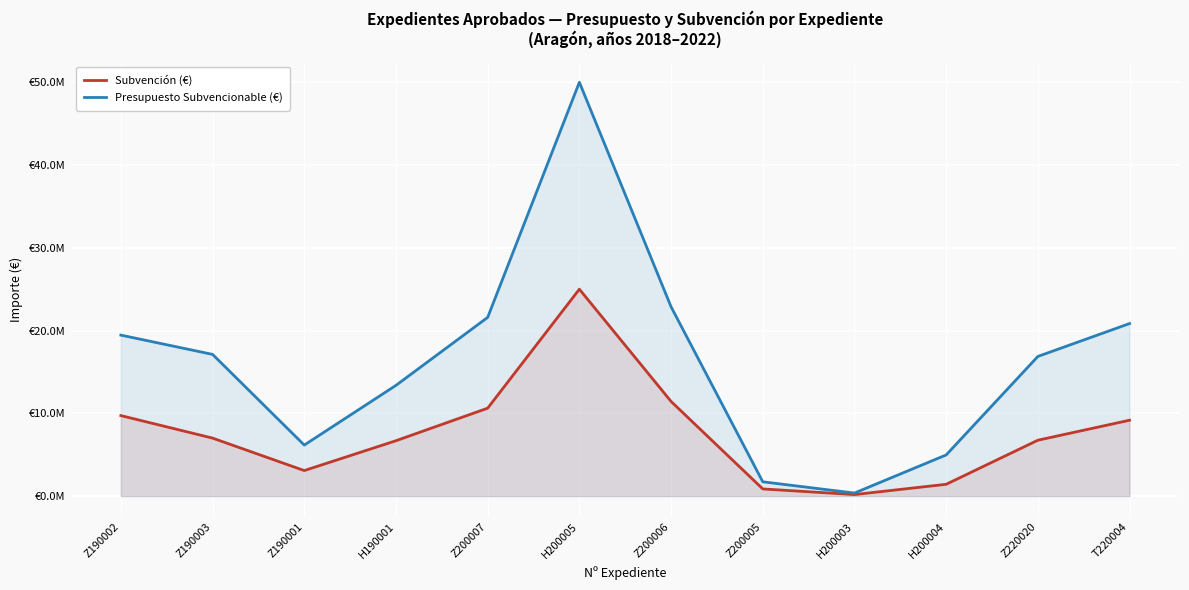

What is the maximum value shown in the chart?

50010104.9